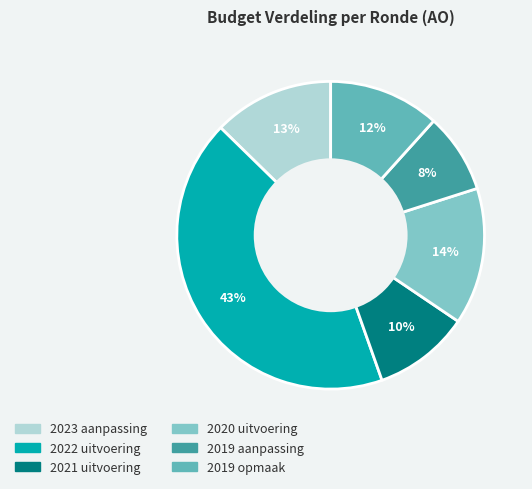

Rank the categories by value from highest to lowest.

2022 uitvoering, 2020 uitvoering, 2023 aanpassing, 2019 opmaak, 2021 uitvoering, 2019 aanpassing